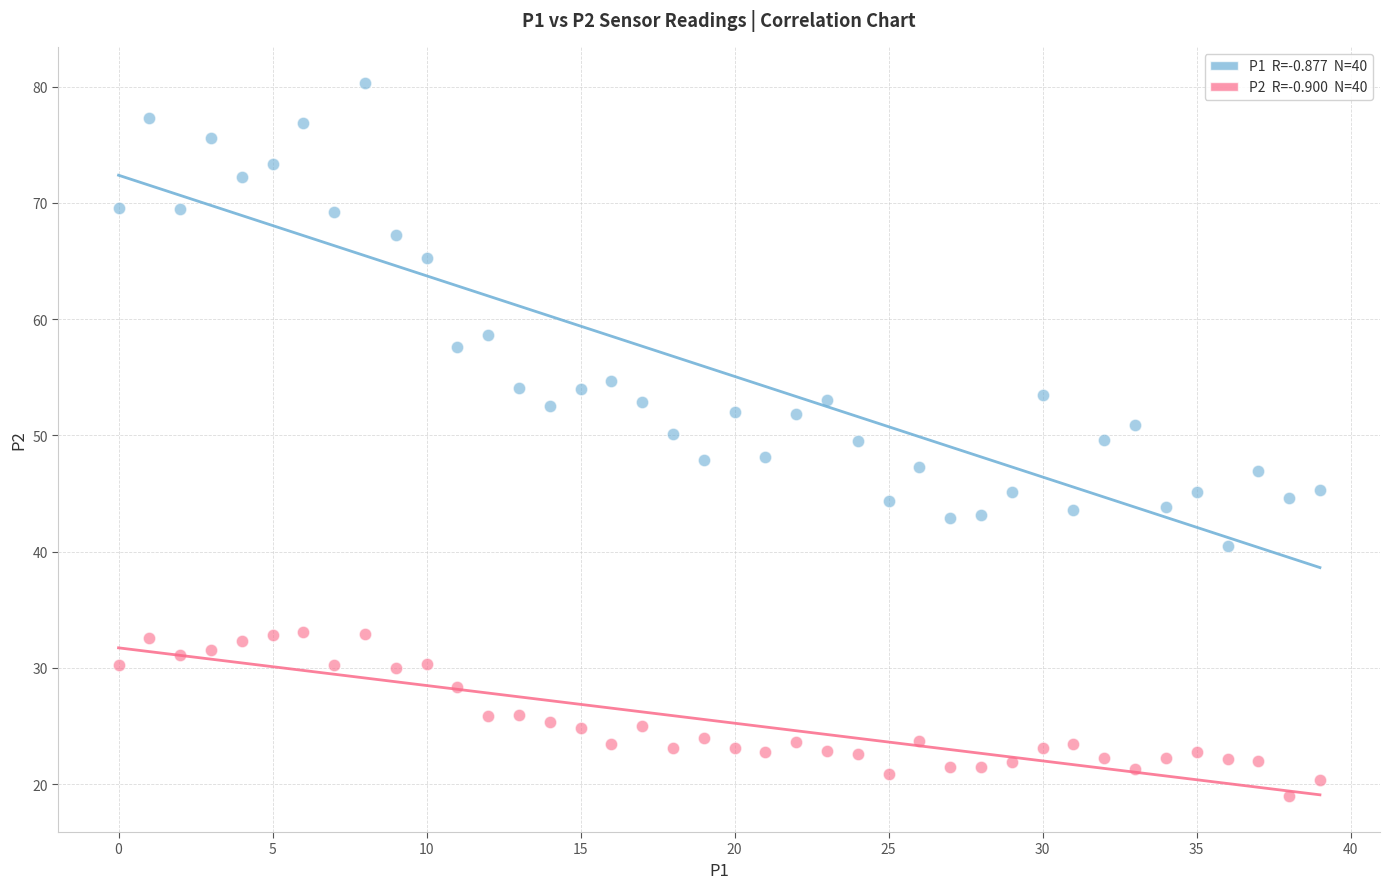

Across all data points, what is the range of Y values (max minus min)?

61.4